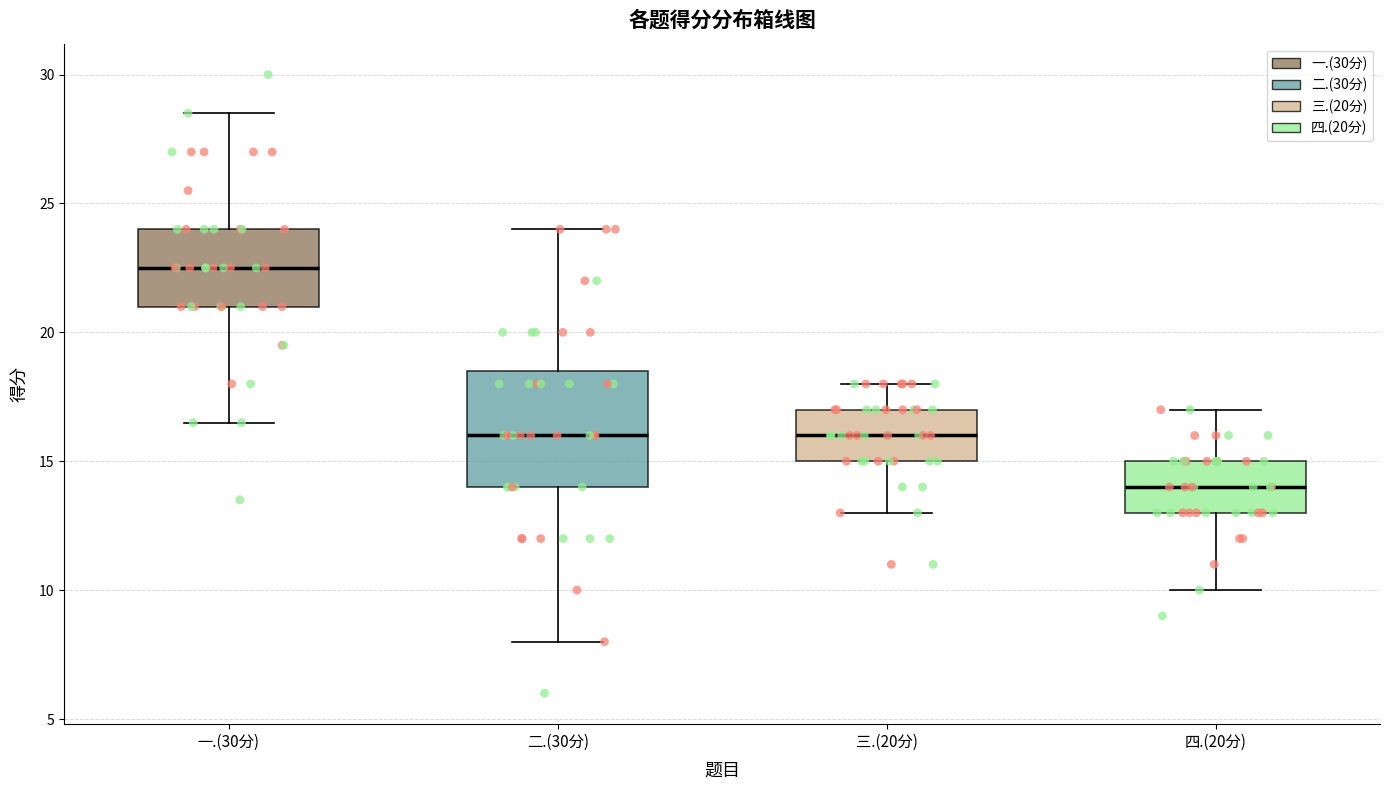

Which box is the tallest, from its lower edge to its upper edge?

二.(30分)